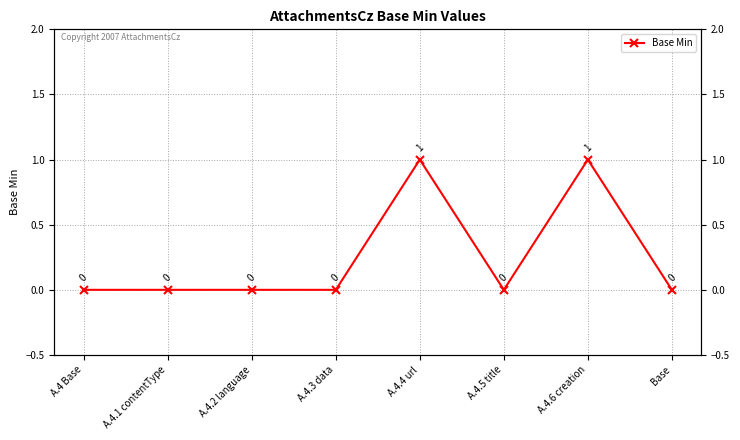

Is it true that the value at A.4.4 url is 1?

False